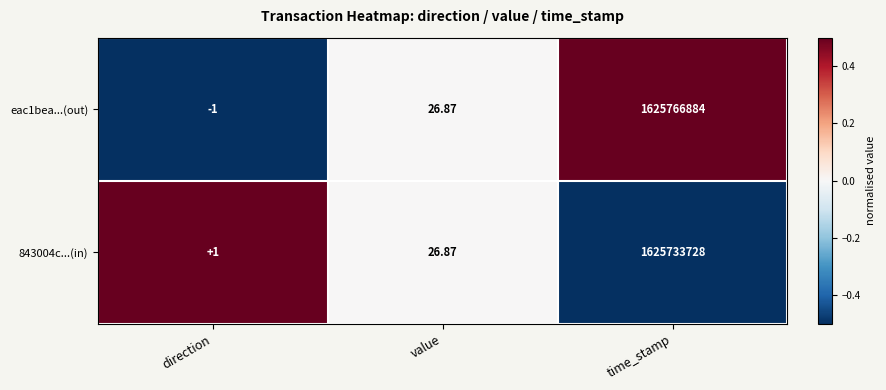

At which label is eac1bea...(out) closest to 812883441?

value